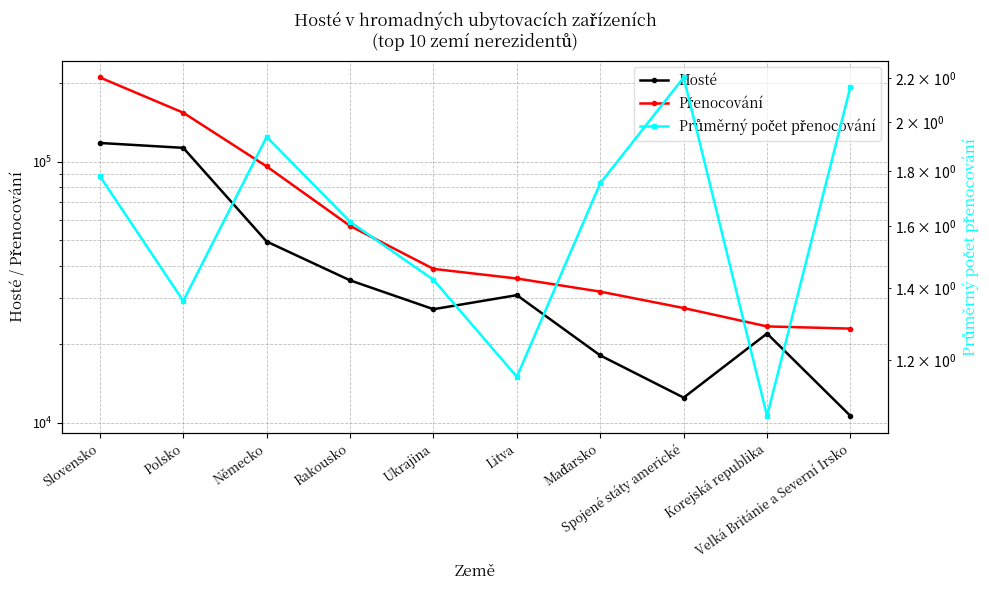

In Průměrný počet přenocování, how many points are higher than both neighbors (excluding endpoints)?

2